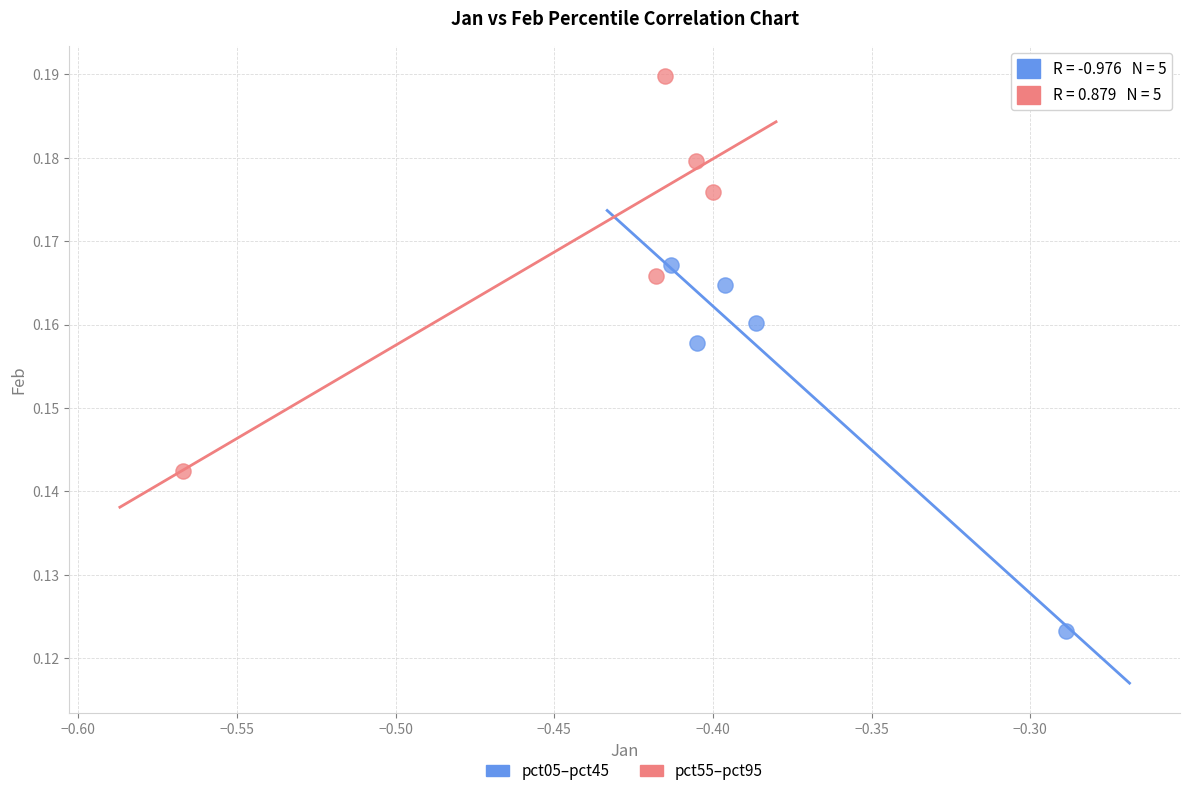

What are all the series names shown in the legend?

pct05–pct45, pct55–pct95